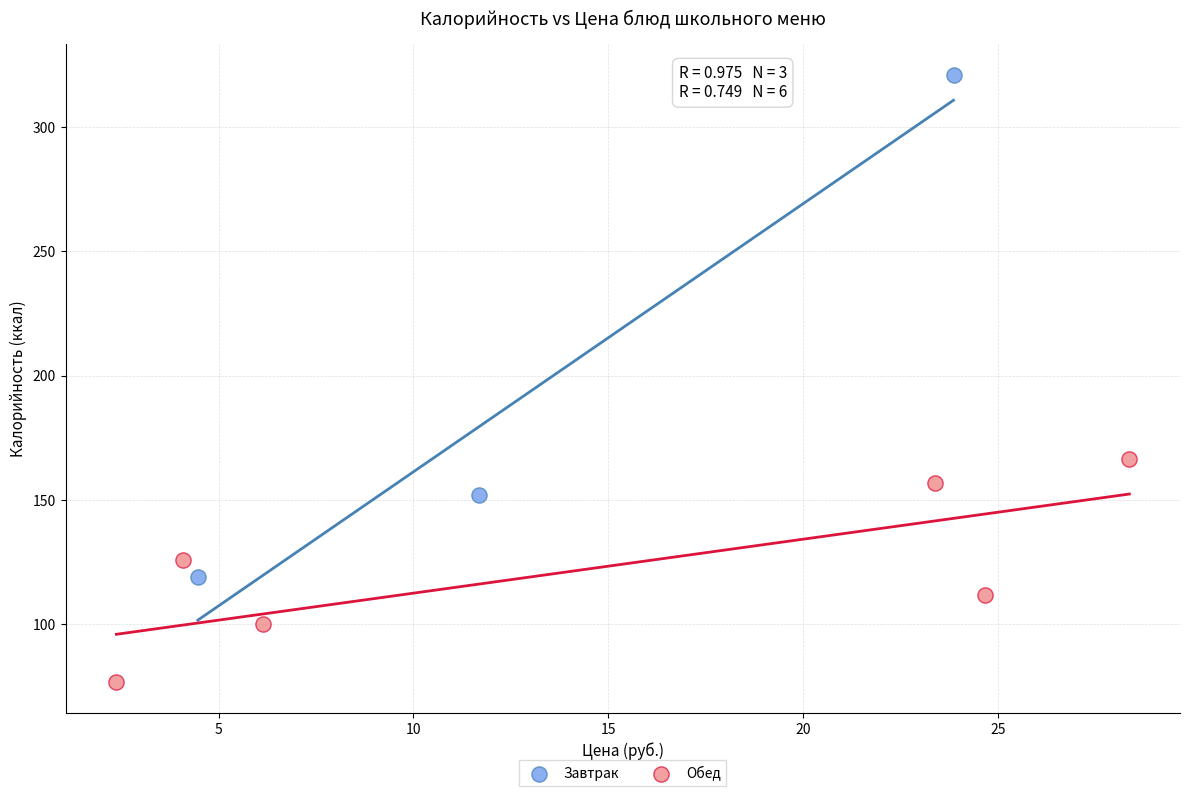

What are all the series names shown in the legend?

Завтрак, Обед